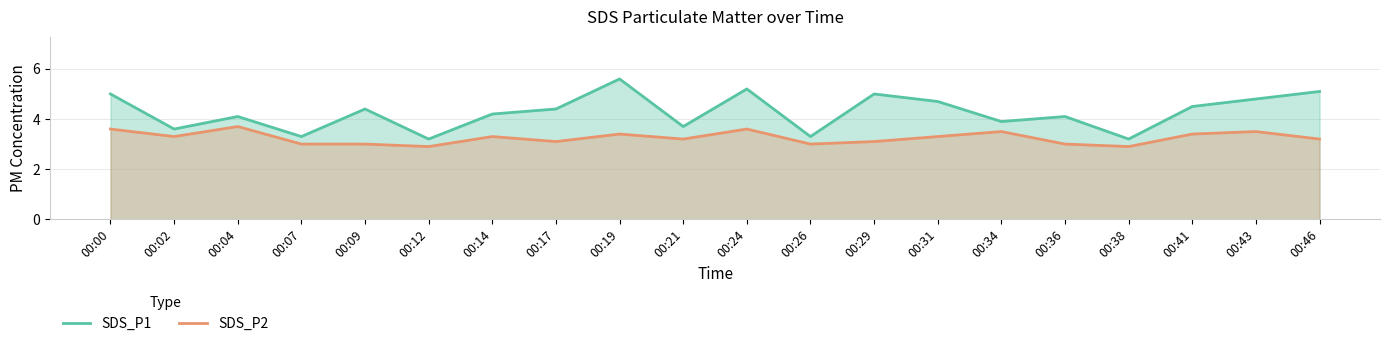

Reading left to right, list all the values displayed in this chart.

SDS_P1: 00:00=5.0	00:02=3.6	00:04=4.1	00:07=3.3	00:09=4.4	00:12=3.2	00:14=4.2	00:17=4.4	00:19=5.6	00:21=3.7	00:24=5.2	00:26=3.3	00:29=5.0	00:31=4.7	00:34=3.9	00:36=4.1	00:38=3.2	00:41=4.5	00:43=4.8	00:46=5.1
SDS_P2: 00:00=3.6	00:02=3.3	00:04=3.7	00:07=3.0	00:09=3.0	00:12=2.9	00:14=3.3	00:17=3.1	00:19=3.4	00:21=3.2	00:24=3.6	00:26=3.0	00:29=3.1	00:31=3.3	00:34=3.5	00:36=3.0	00:38=2.9	00:41=3.4	00:43=3.5	00:46=3.2